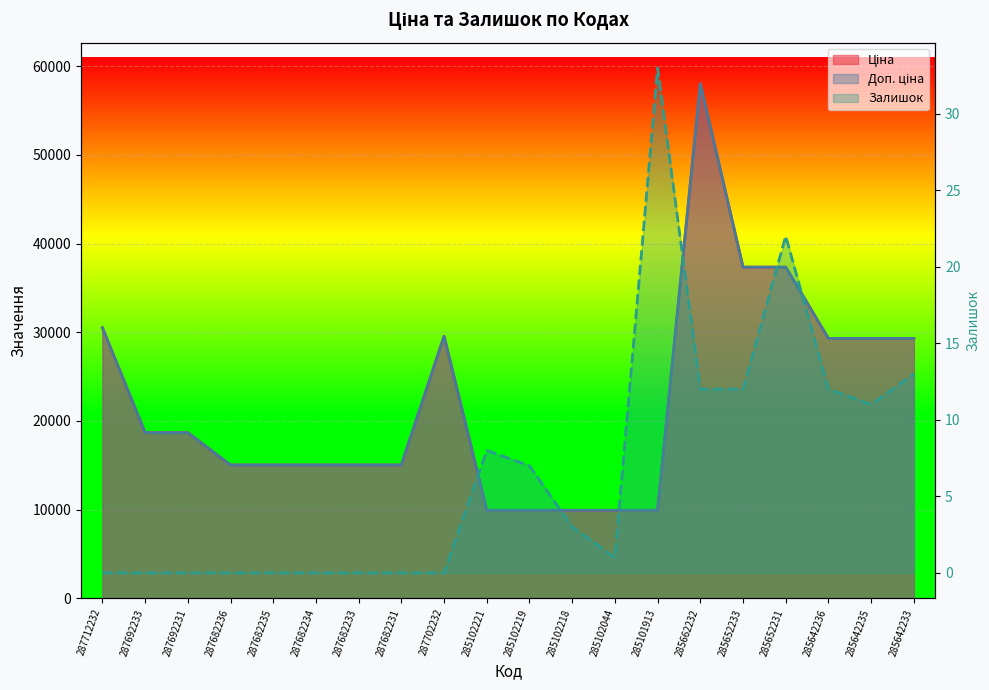

True or false: Залишок and Ціна cross at least once.

False